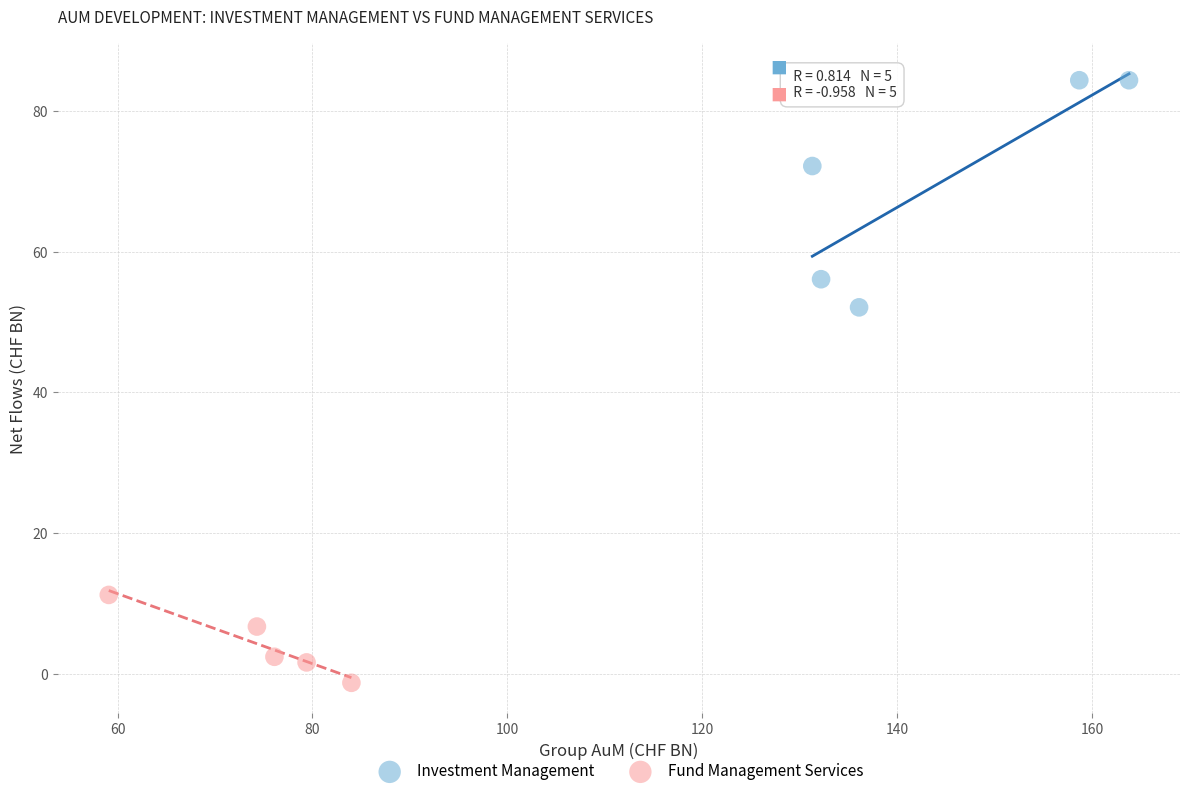

Which series has the largest Y range (max minus min)?

Investment Management